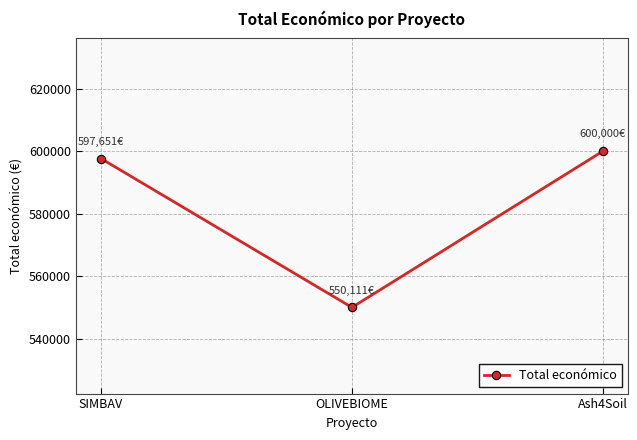

What is the sum of the values at Ash4Soil and SIMBAV?

1197651